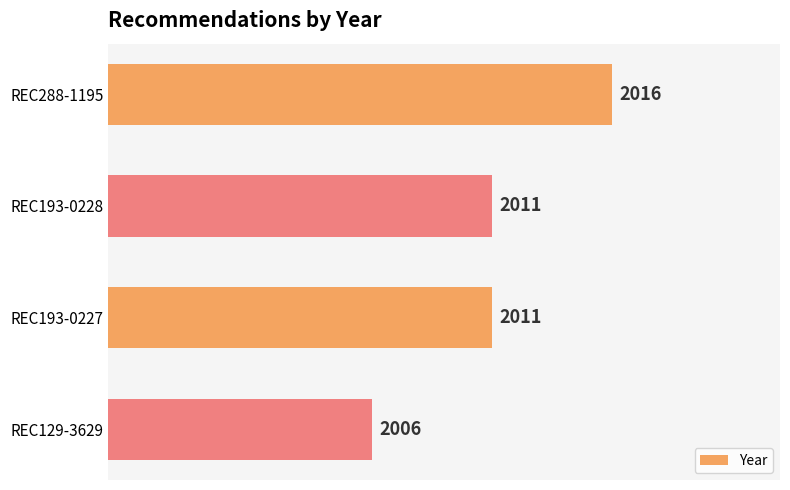

Are the bars horizontal?

Yes